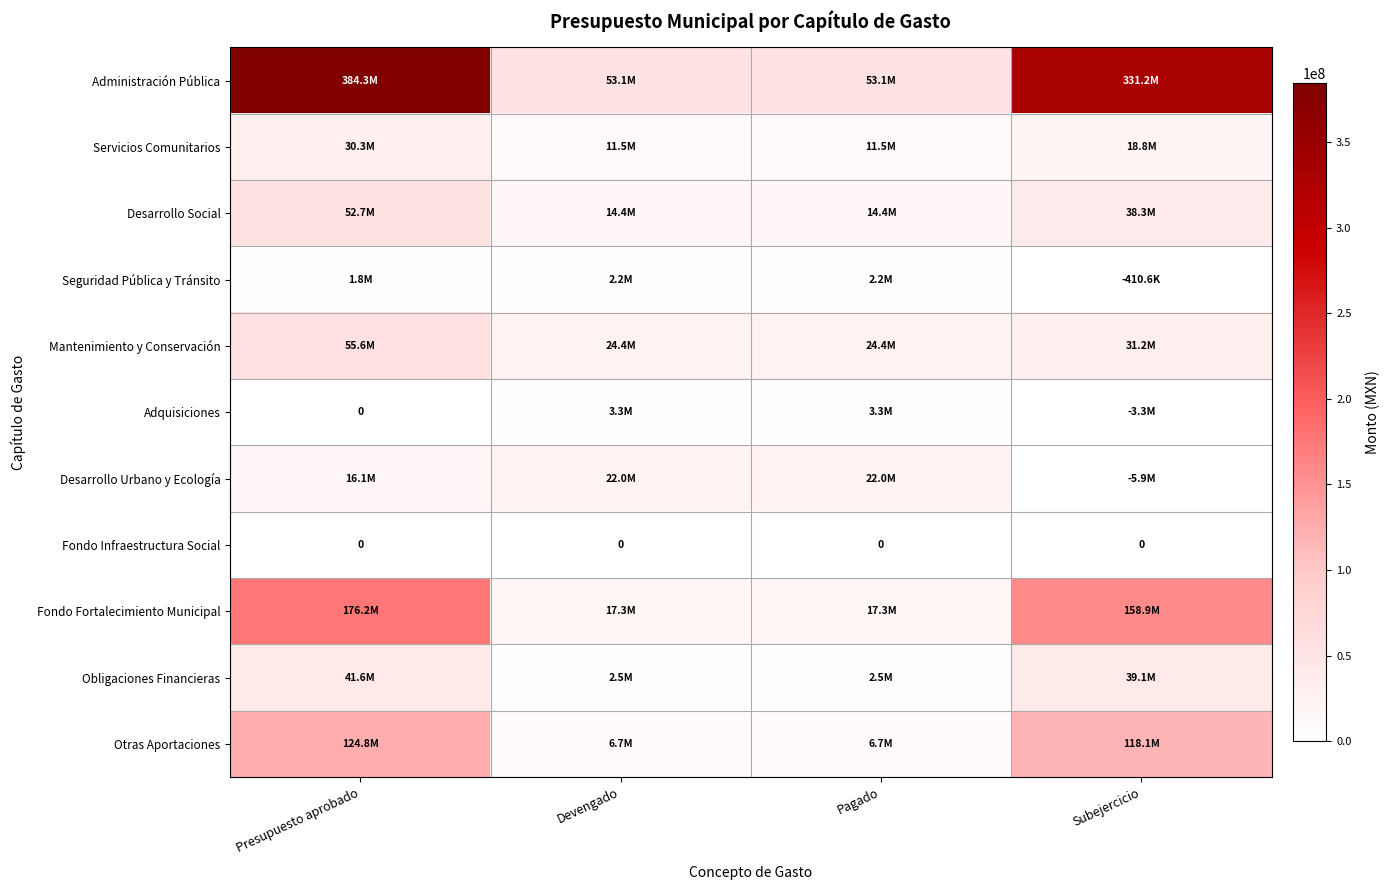

List the series in order of their peak value, highest first.

Administración Pública, Fondo Fortalecimiento Municipal, Otras Aportaciones, Mantenimiento y Conservación, Desarrollo Social, Obligaciones Financieras, Servicios Comunitarios, Desarrollo Urbano y Ecología, Adquisiciones, Seguridad Pública y Tránsito, Fondo Infraestructura Social